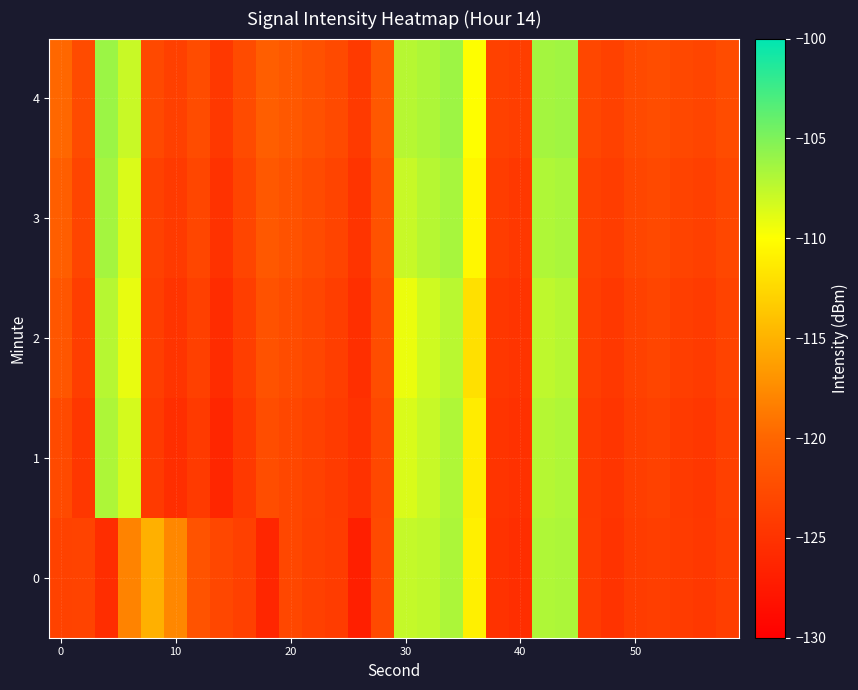

Reading left to right, what are all the values shown in this chart?

0: -123.5	-123.3	-125.5	-118.1	-115.1	-117.8	-121.8	-123.0	-123.6	-126.2	-123.0	-123.7	-124.1	-126.9	-122.7	-107.7	-107.5	-106.8	-110.9	-125.1	-125.5	-106.9	-106.8	-124.1	-124.9	-124.1	-123.8	-124.1	-124.4	-123.9
1: -122.7	-124.6	-106.8	-108.4	-124.3	-125.4	-124.2	-126.2	-124.4	-122.4	-123.0	-123.5	-124.1	-125.0	-122.9	-108.5	-107.8	-106.9	-111.2	-124.8	-125.1	-107.1	-106.9	-124.3	-124.7	-123.9	-123.6	-124.2	-124.5	-123.7
2: -121.5	-123.8	-107.2	-109.1	-123.9	-124.8	-123.7	-125.6	-123.8	-121.9	-122.5	-123.1	-123.8	-125.3	-122.4	-109.2	-108.1	-107.3	-112.0	-124.5	-124.9	-107.5	-107.2	-123.9	-124.4	-123.5	-123.2	-123.8	-124.1	-123.4
3: -120.8	-123.2	-106.5	-108.6	-123.5	-124.3	-123.1	-125.0	-123.2	-121.3	-121.9	-122.6	-123.3	-124.8	-121.9	-107.8	-107.2	-106.6	-110.5	-124.0	-124.4	-106.9	-106.7	-123.5	-124.0	-123.1	-122.8	-123.4	-123.7	-123.0
4: -119.9	-122.6	-106.1	-107.9	-122.8	-123.7	-122.5	-124.4	-122.6	-120.7	-121.3	-122.0	-122.7	-124.2	-121.3	-107.2	-106.8	-106.2	-110.0	-123.5	-123.9	-106.5	-106.3	-123.0	-123.5	-122.7	-122.4	-122.9	-123.2	-122.5